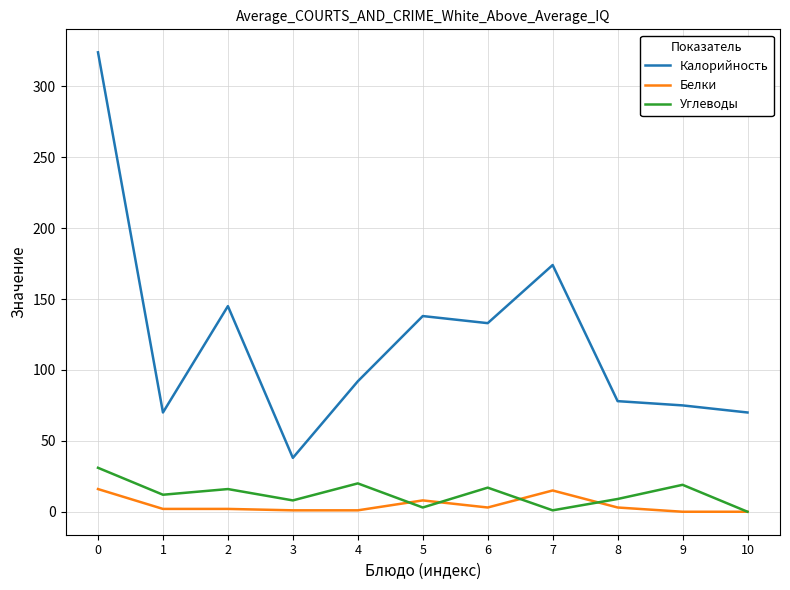

Which series has the widest spread of values?

Калорийность